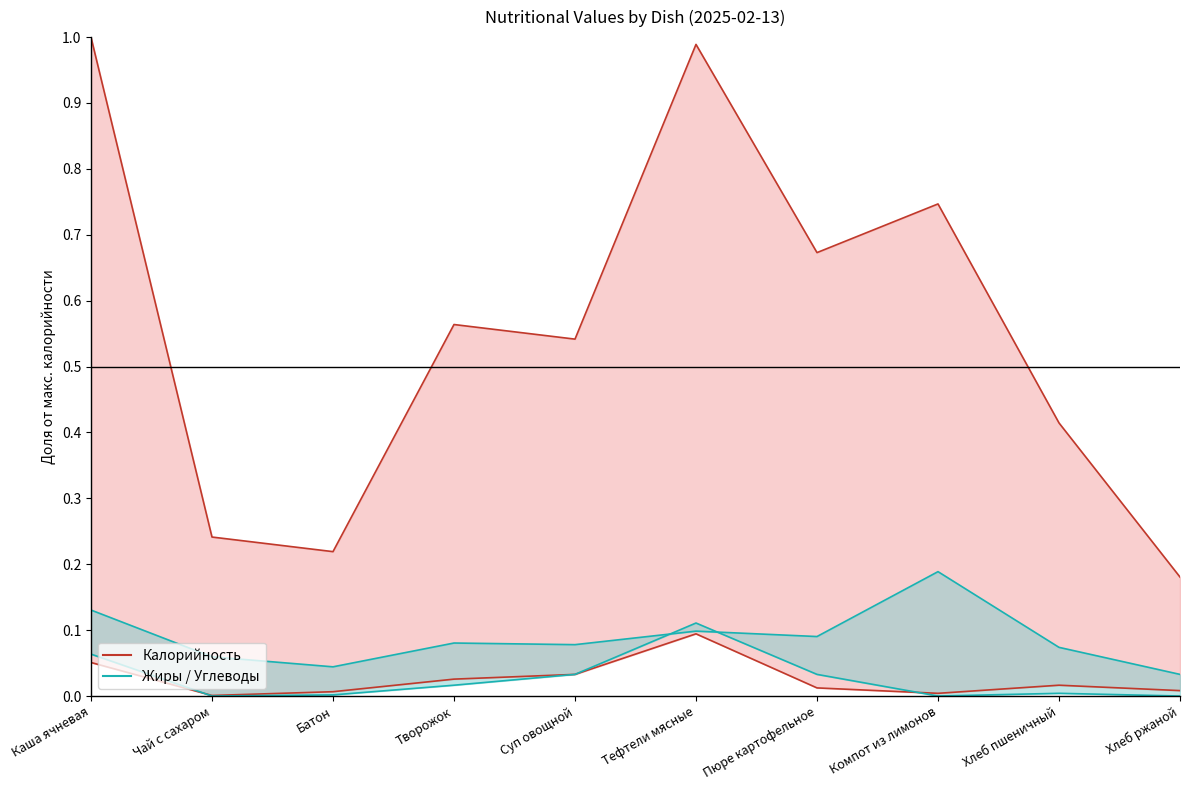

Between Чай с сахаром and Творожок, which series saw the biggest shift?

Калорийность